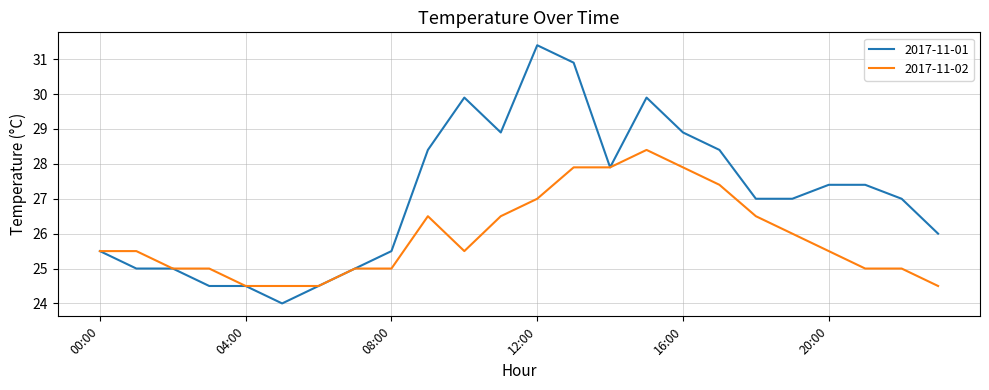

List the series in order of their peak value, highest first.

2017-11-01, 2017-11-02